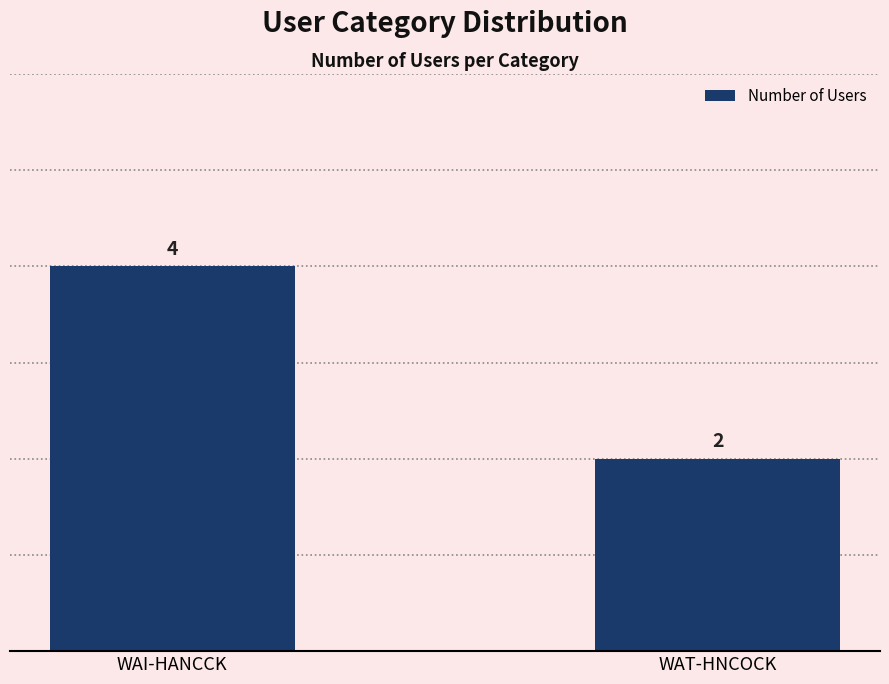

Approximately how many times larger is the value at WAT-HNCOCK compared to WAI-HANCCK?

0.5